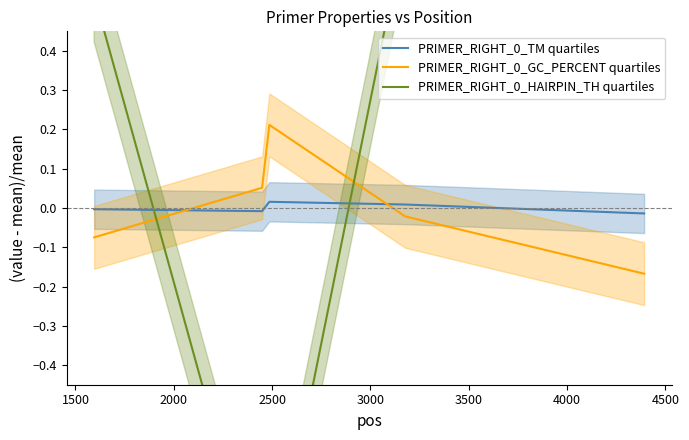

What is the value of the PRIMER_RIGHT_0_GC_PERCENT quartiles point at the 2nd from the left?

0.1